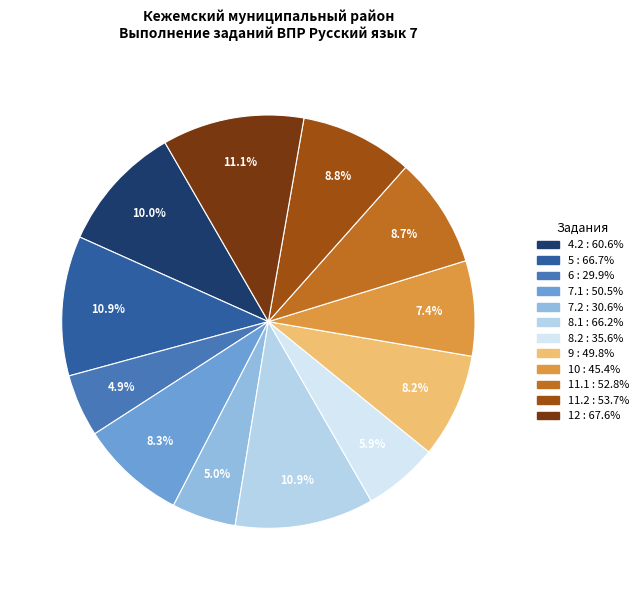

To the nearest percent, what is the combined percentage of 11.1 and 5?

20%